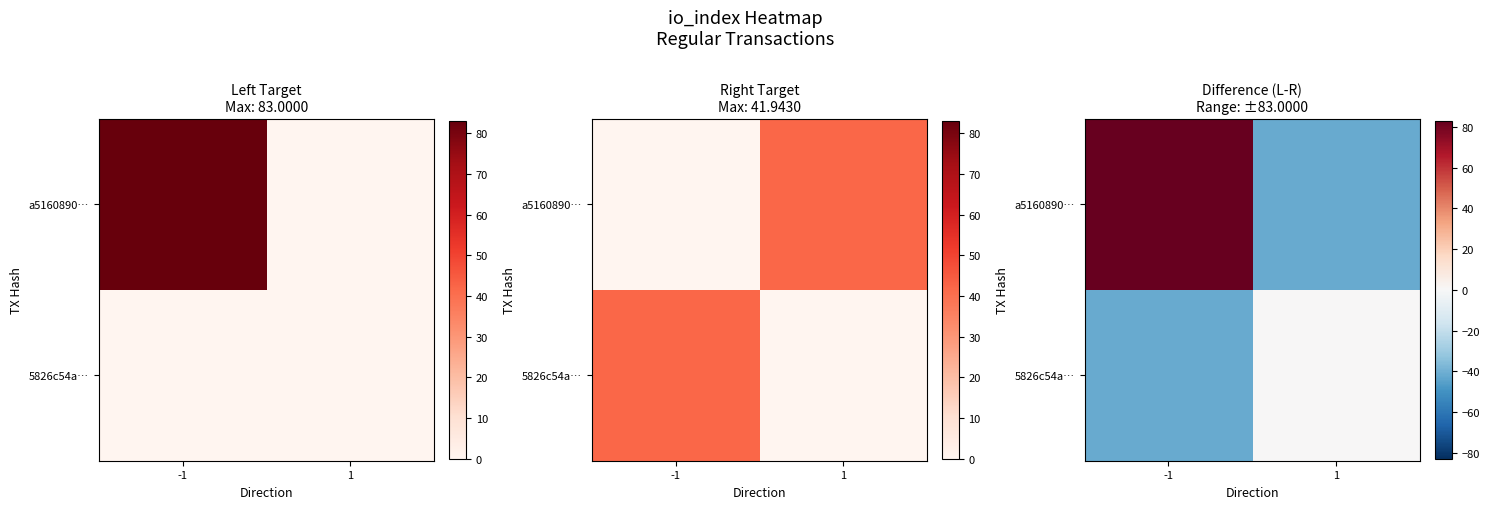

Which has a higher value, 1 or -1?

-1